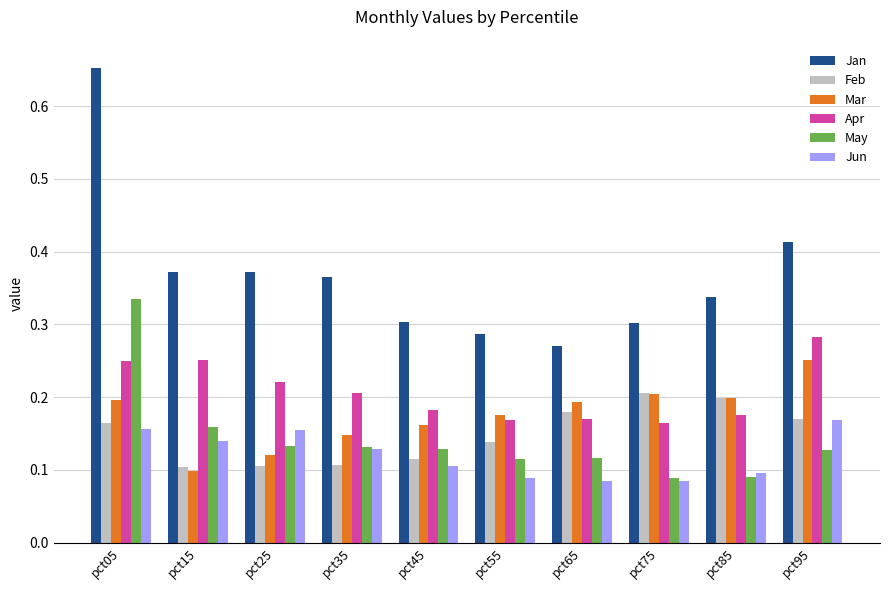

What is the sum of all Jan values?

3.7